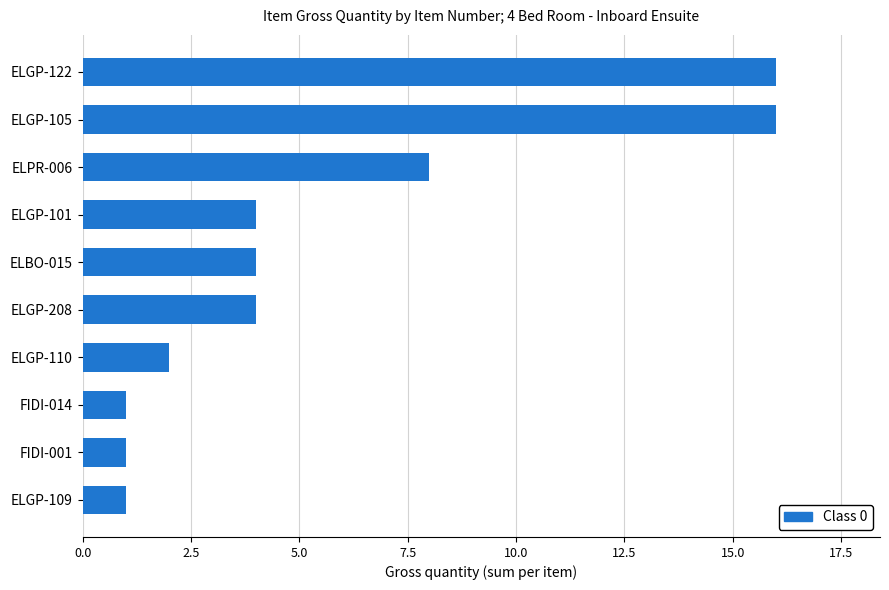

What is the change in value from ELGP-101 to ELGP-105?

+12